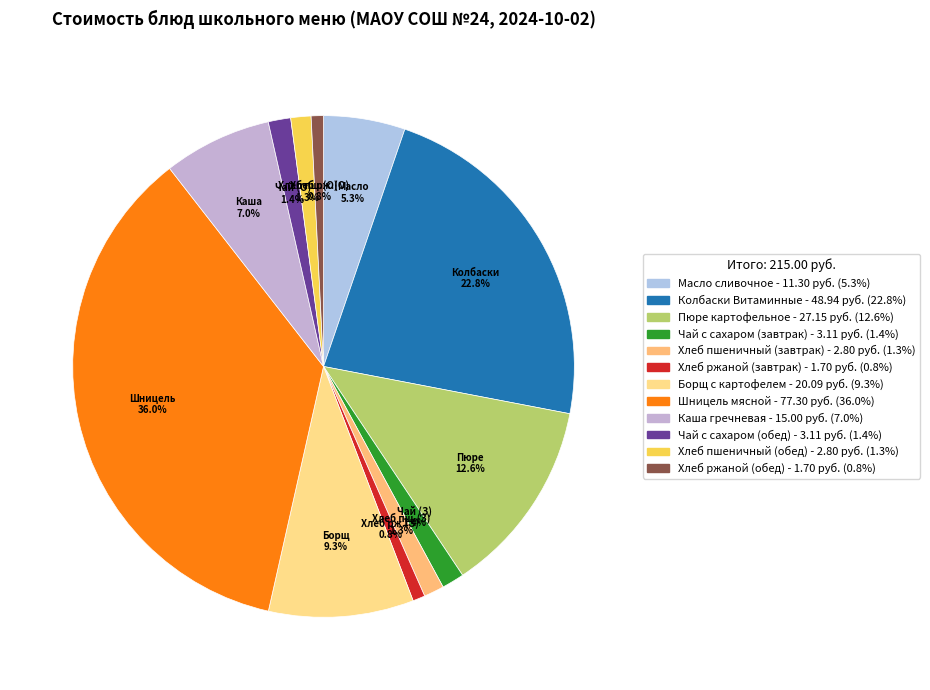

What is the change in value from Масло сливочное to Хлеб ржаной (завтрак)?

-9.6